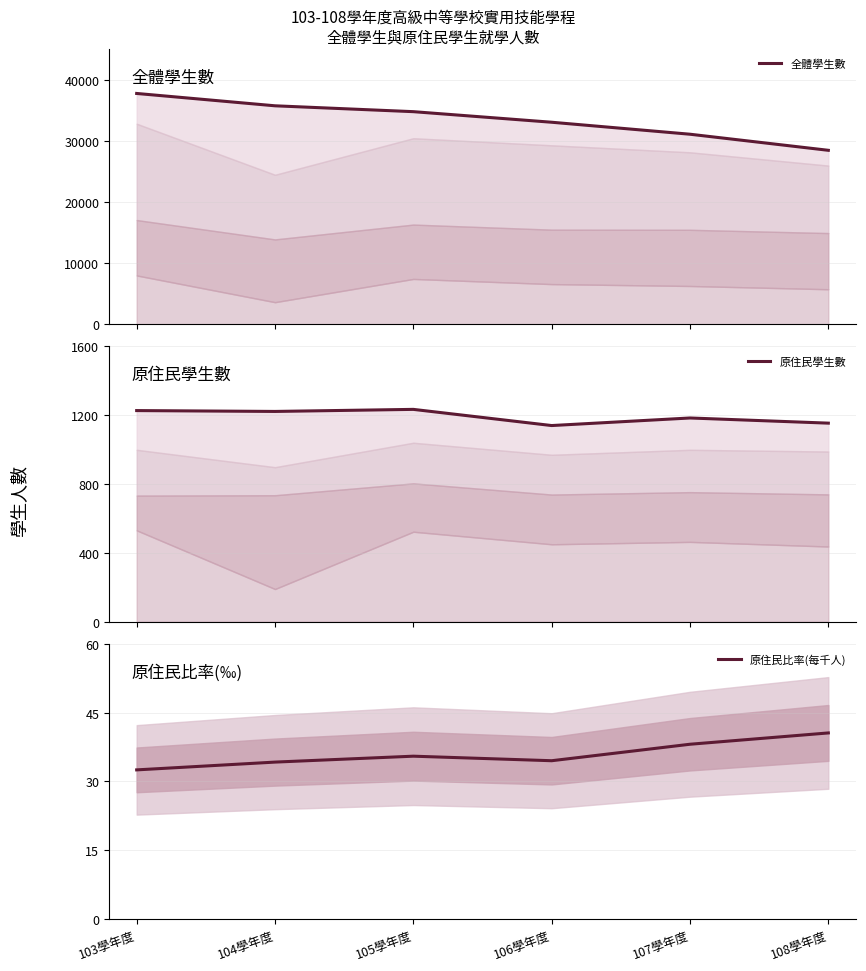

Is it true that 原住民比率(每千人) equals 64.0 at 107學年度?

False